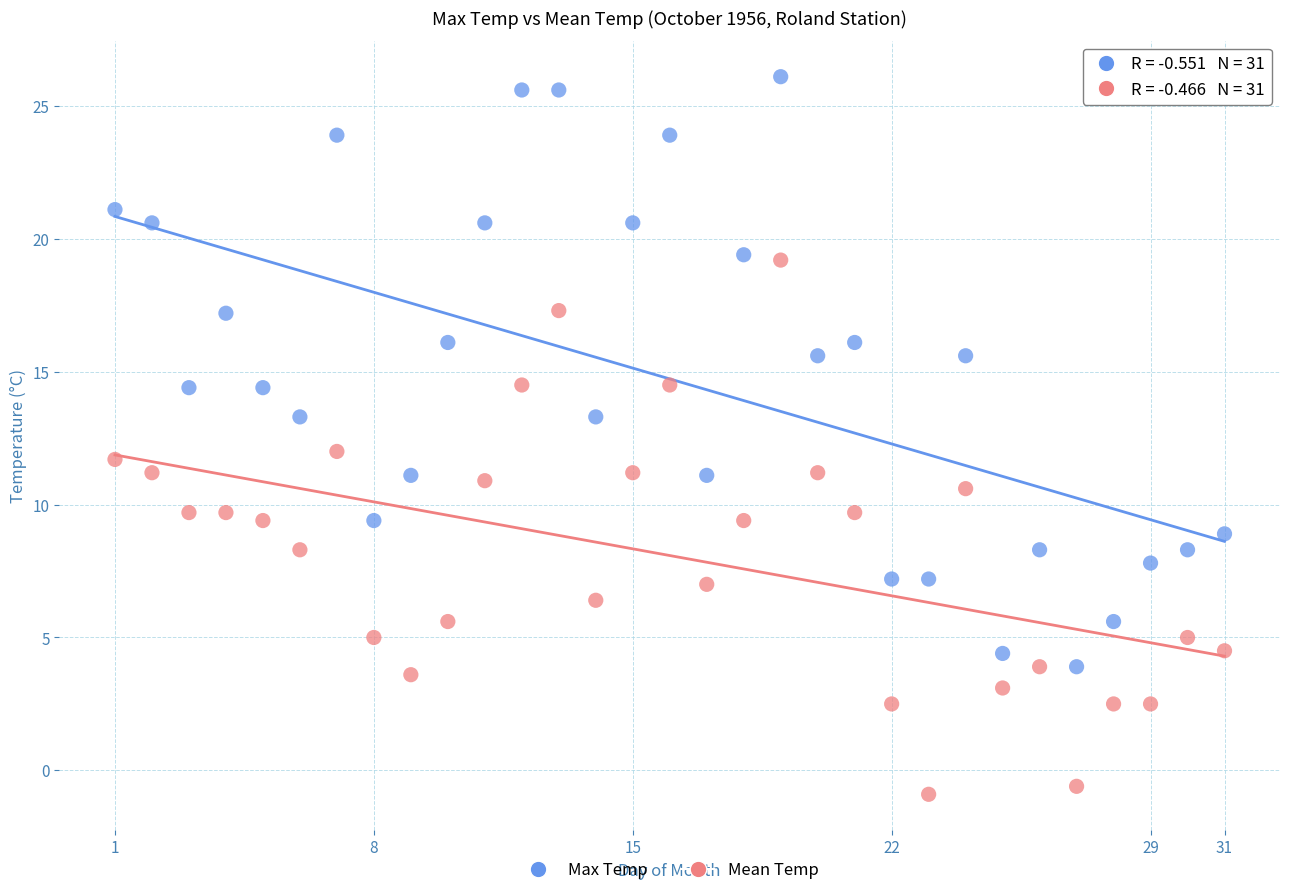

Which series reaches the minimum Y coordinate?

Mean Temp